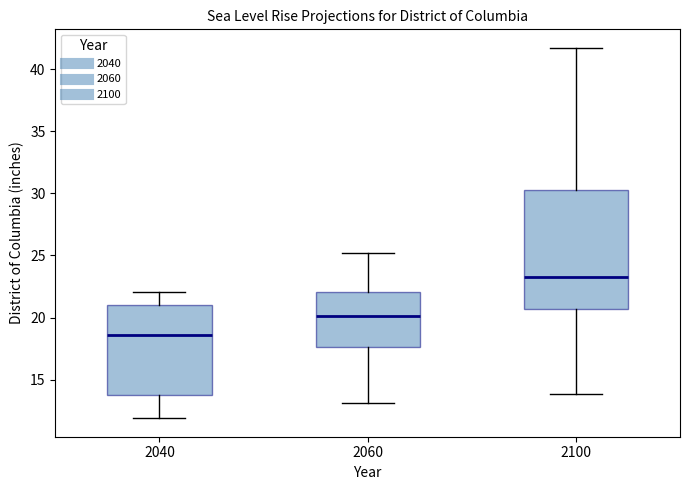

Which box's median line is the lowest?

2040